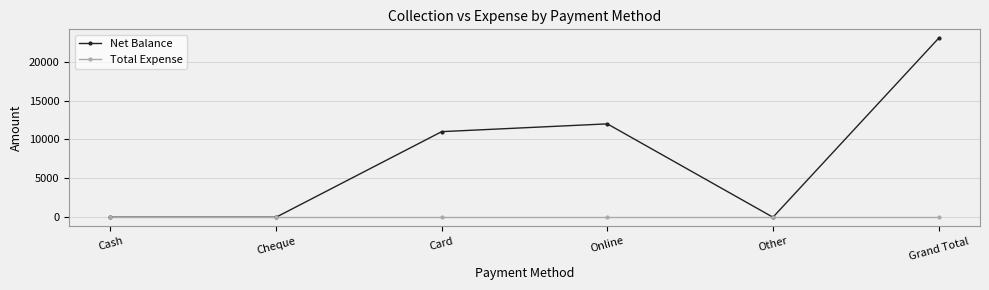

What are all the series names shown in the legend?

Net Balance, Total Expense